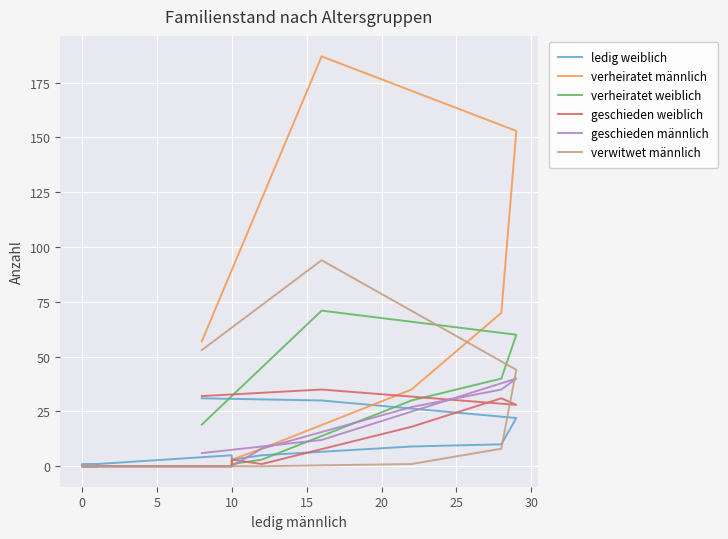

How many intersections are there between verheiratet weiblich and geschieden männlich?

2